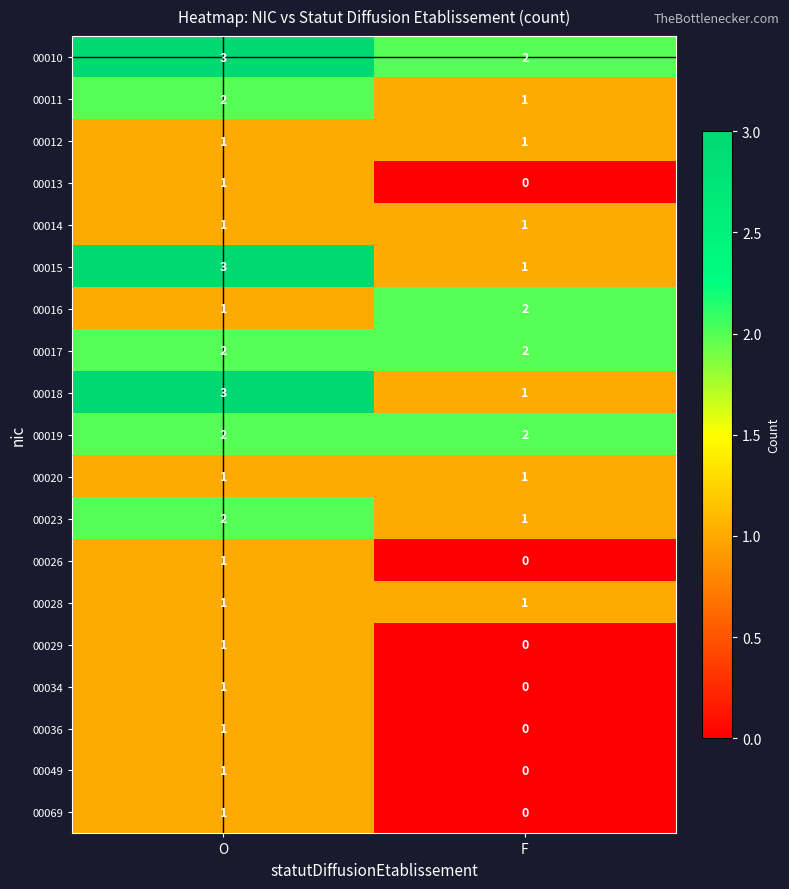

What is the sum of all 00017 values?

4